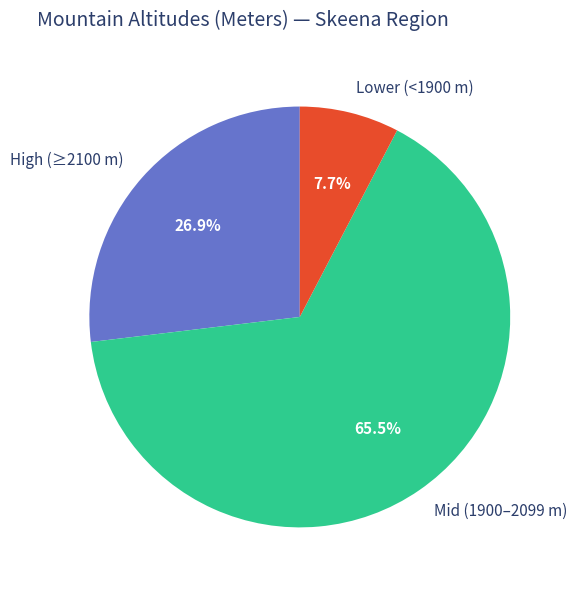

Rank the categories by value from lowest to highest.

Lower (<1900 m), High (≥2100 m), Mid (1900–2099 m)